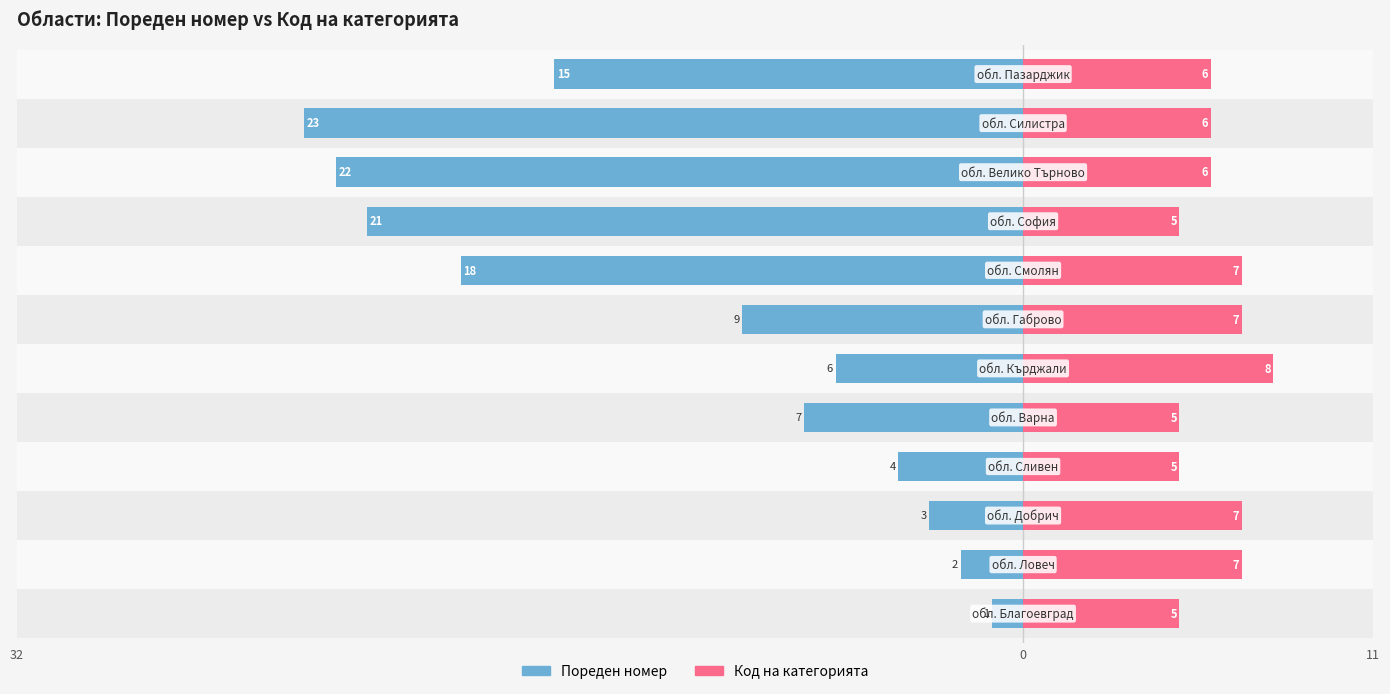

The Код на категорията series shows 5 at 4. True or false?

True